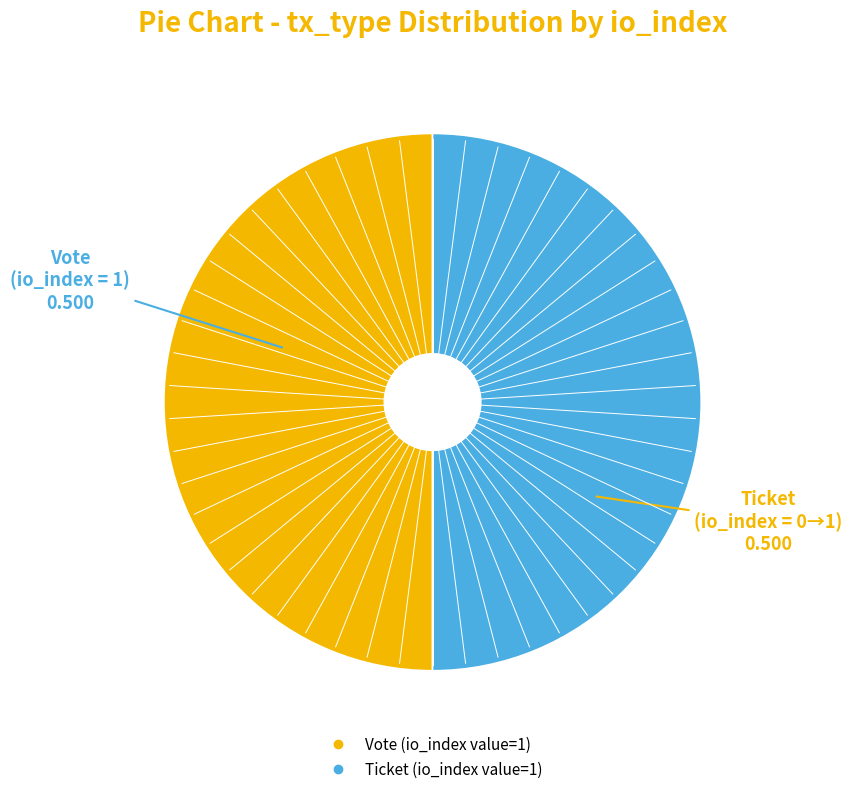

How many slices are in this pie chart?

2